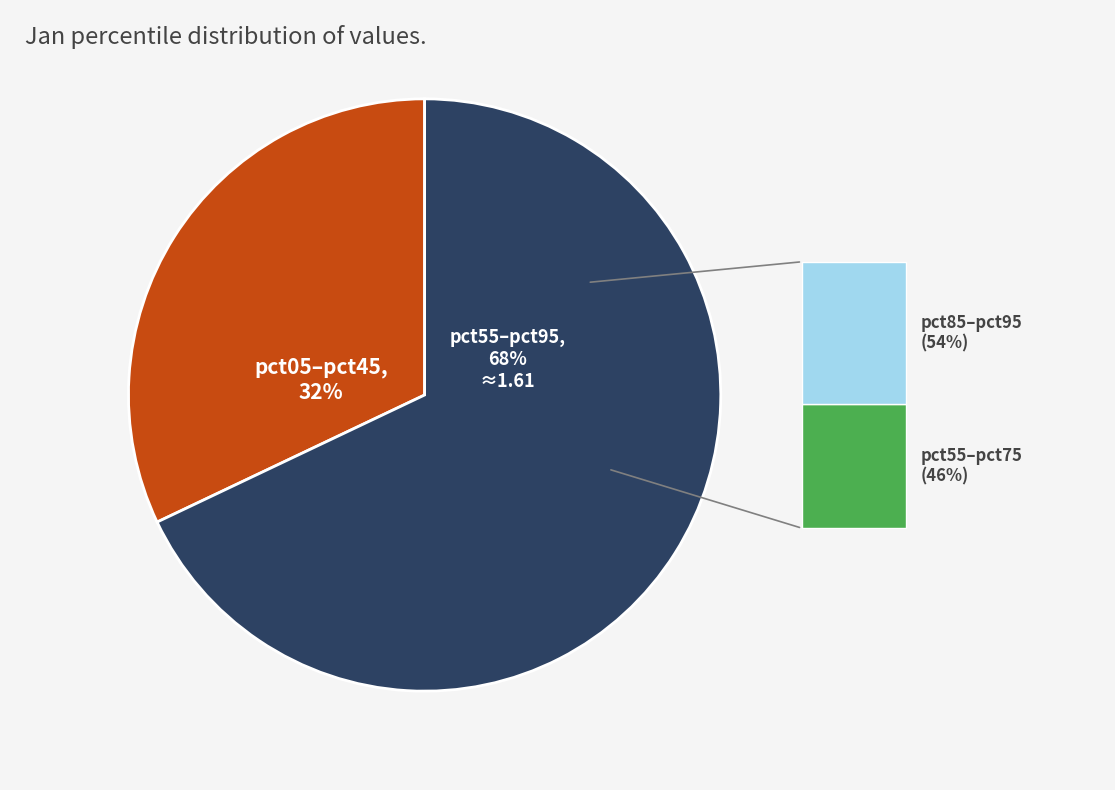

To the nearest percent, what is the difference between the largest and smallest slice percentages?

36%